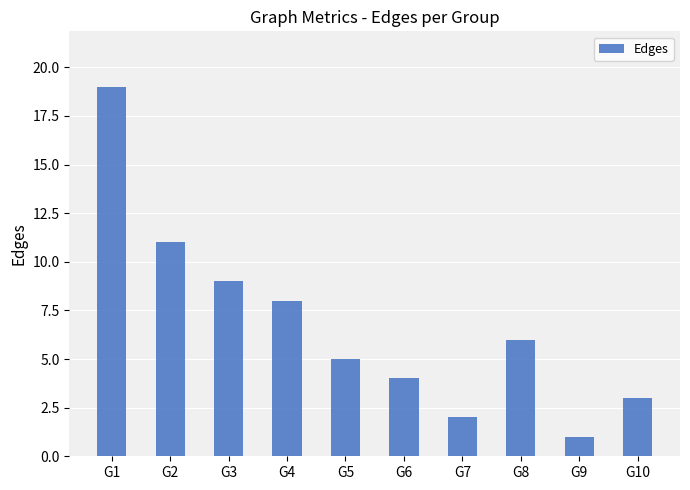

Rank the categories by value from lowest to highest.

G9, G7, G10, G6, G5, G8, G4, G3, G2, G1